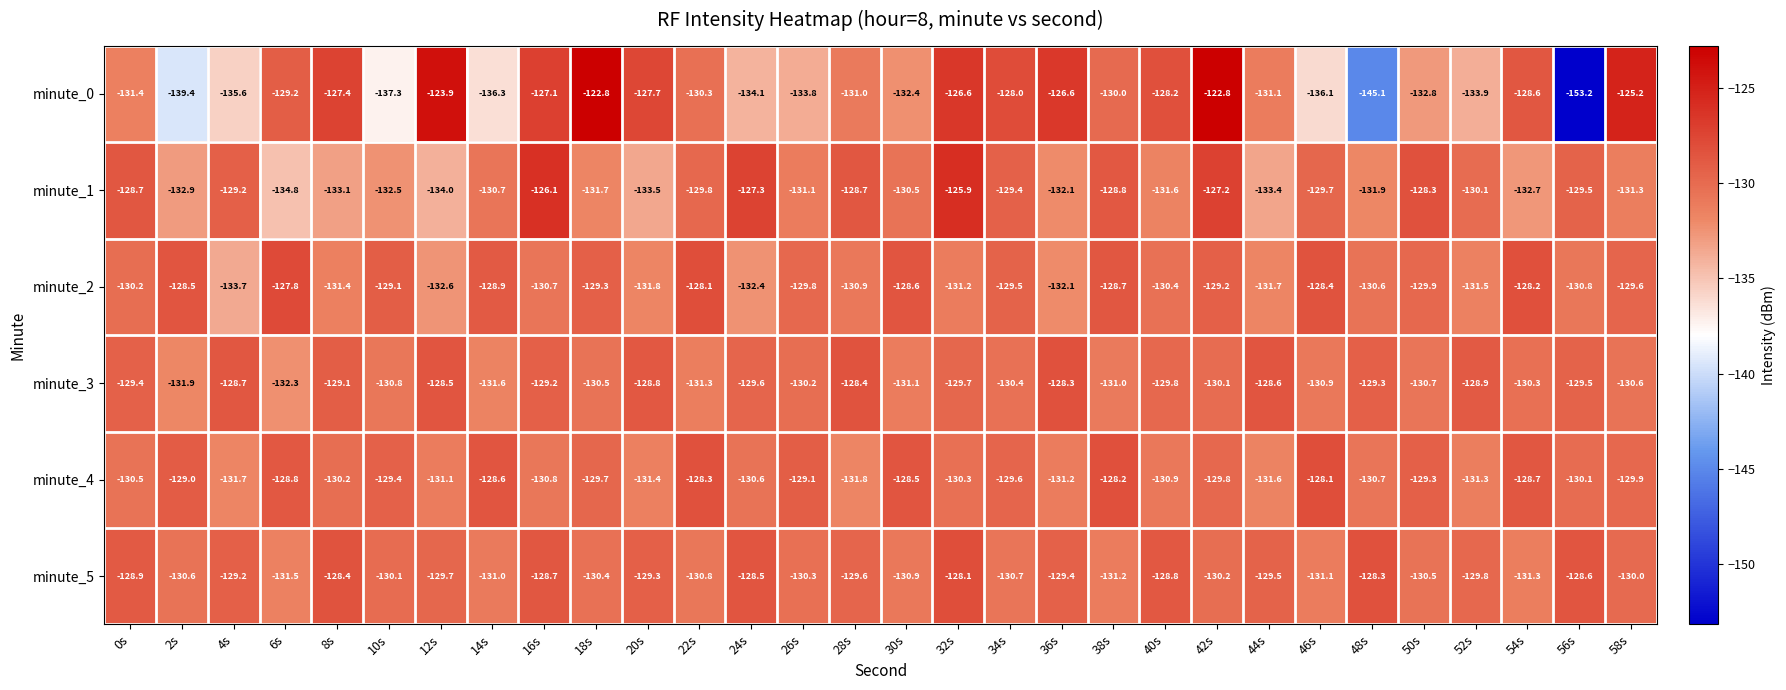

At which label is minute_5 closest to -129?

0s